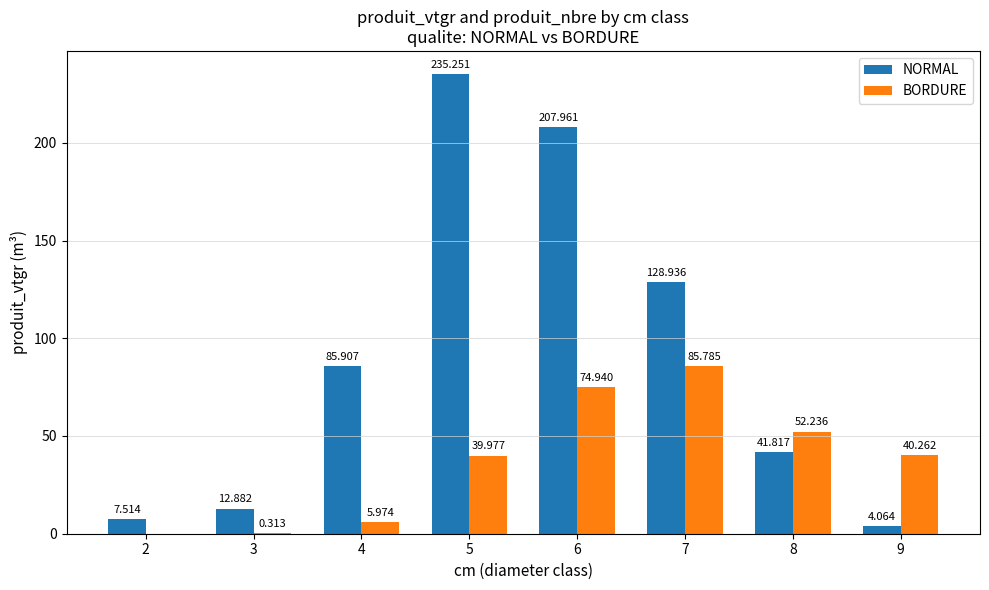

The NORMAL series shows 154.6 at 4. True or false?

False